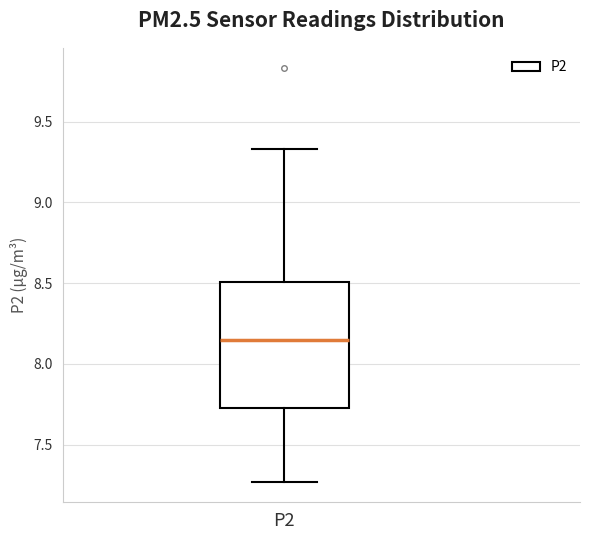

Transcribe this box plot: give where the median line is, the range the box spans, and where the two whiskers end, as read against the y-axis. The values are not printed on the chart, so give them approximately, as read against the axis.

median 8.15, box 7.75 to 8.50, whiskers 7.25 to 9.35